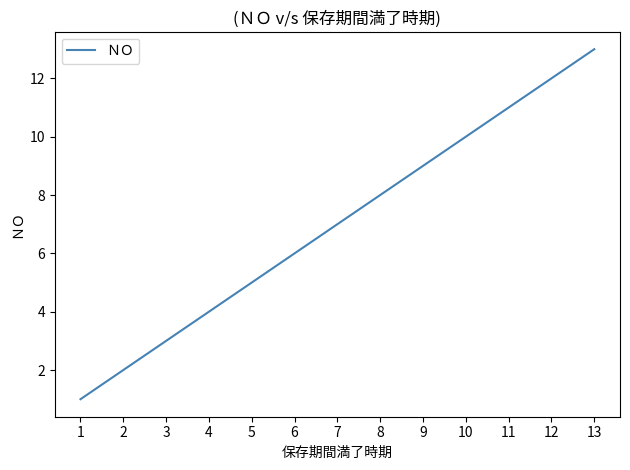

List the labels in order of value, largest first.

13, 12, 11, 10, 9, 8, 7, 6, 5, 4, 3, 2, 1